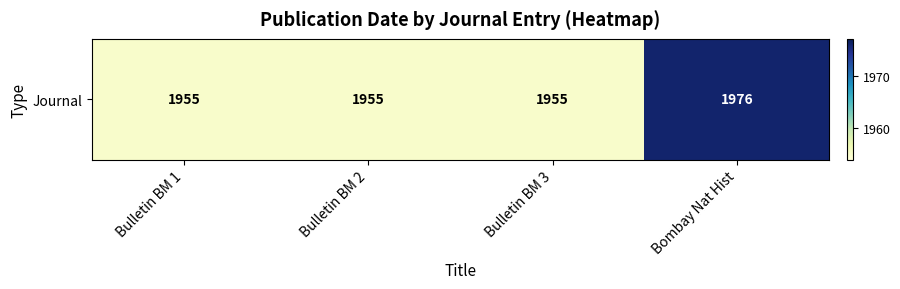

What is the sum of all values?

7841